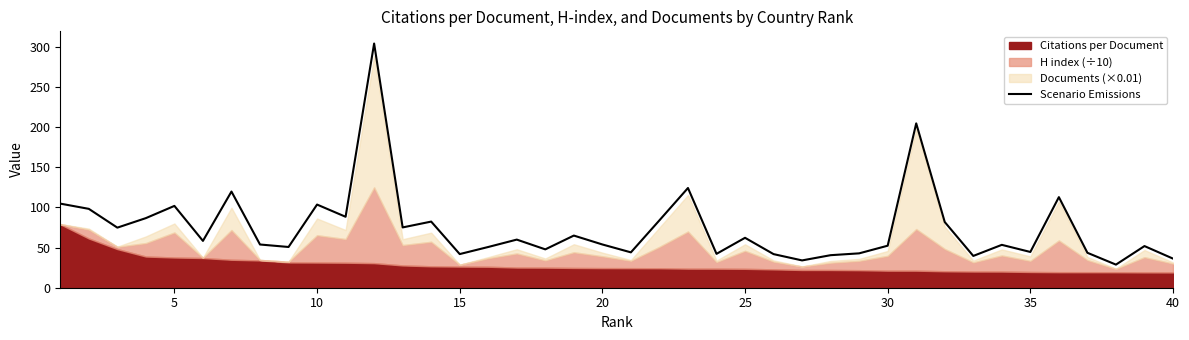

Reading left to right, extract all data points from this chart.

104.7	98.2	74.8	86.6	101.9	58.3	119.7	53.8	50.7	103.5	88.3	304.0	75.1	82.3	41.9	50.7	59.9	47.8	64.9	53.8	44.0	83.9	124.2	42.2	62.1	41.8	34.0	40.5	42.8	52.3	204.6	81.8	39.6	53.4	44.5	112.8	43.5	28.8	51.9	36.2